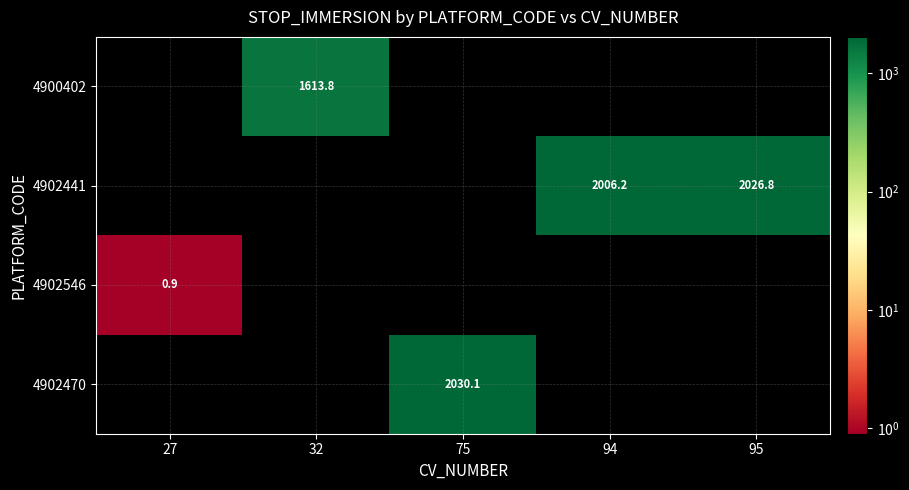

The 4902470 series shows 3121.5 at 75. True or false?

False